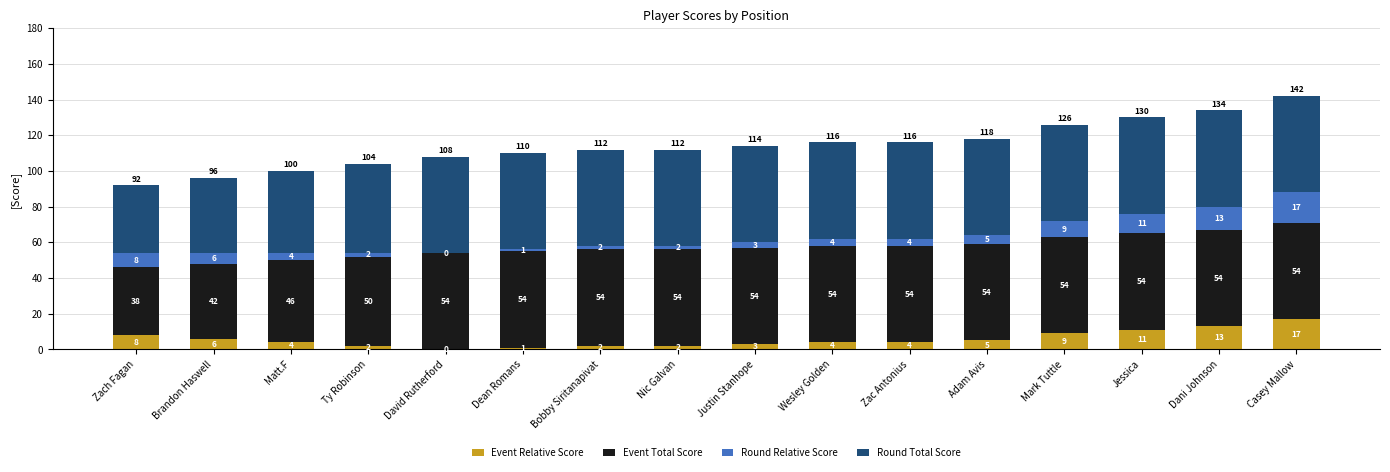

True or false: Event Relative Score has a value of 1 at Dean Romans.

True